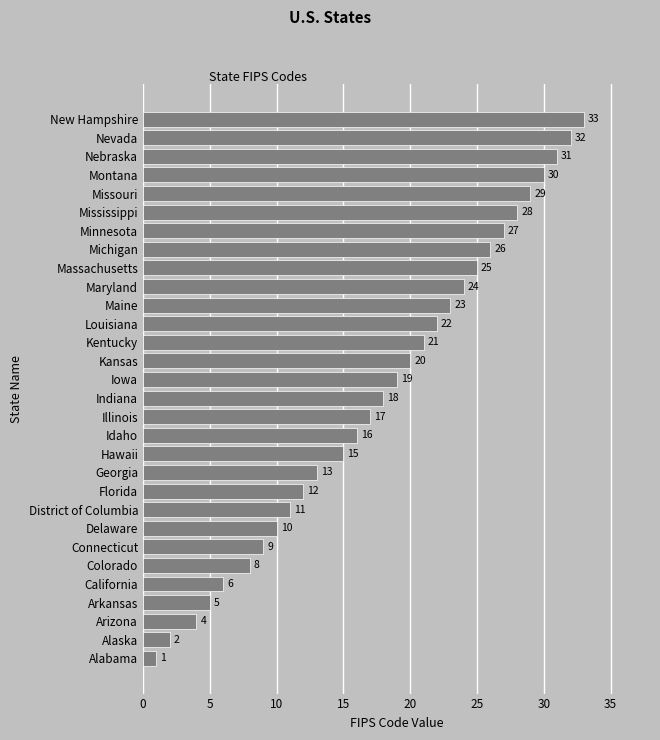

List the labels in order of value, smallest first.

Alabama, Alaska, Arizona, Arkansas, California, Colorado, Connecticut, Delaware, District of Columbia, Florida, Georgia, Hawaii, Idaho, Illinois, Indiana, Iowa, Kansas, Kentucky, Louisiana, Maine, Maryland, Massachusetts, Michigan, Minnesota, Mississippi, Missouri, Montana, Nebraska, Nevada, New Hampshire